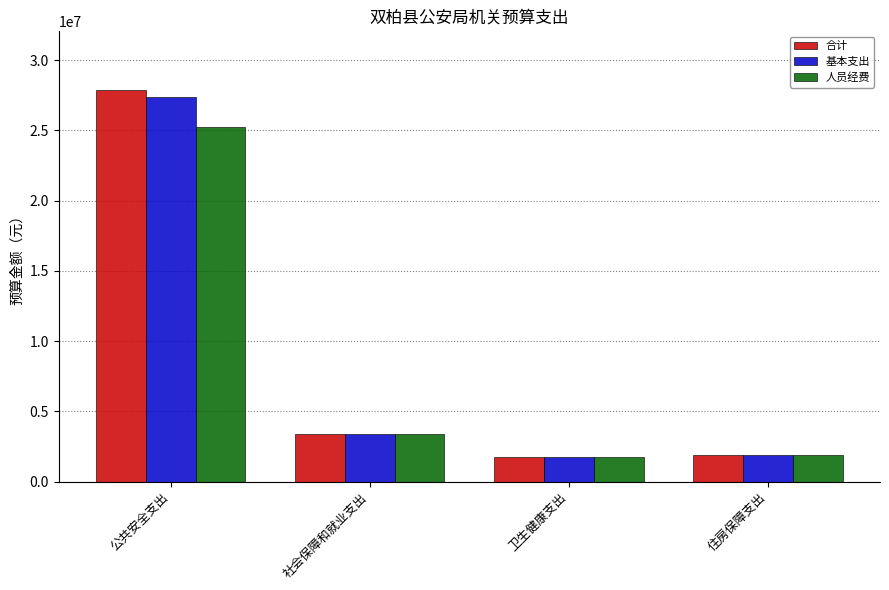

What is the label of the 2nd bar from the left?

社会保障和就业支出